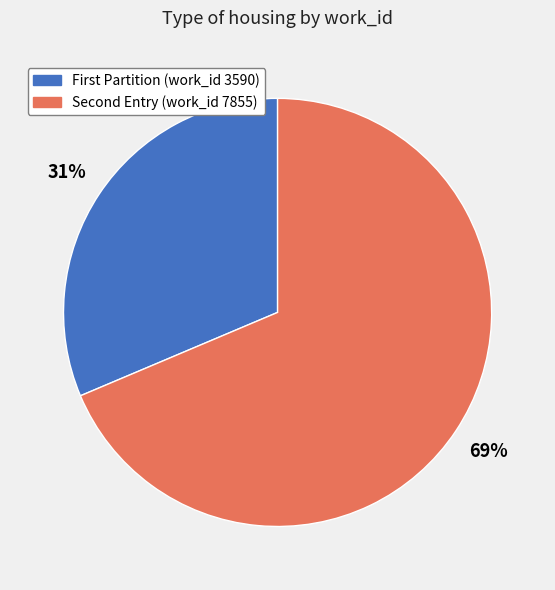

How many slices are in this pie chart?

2